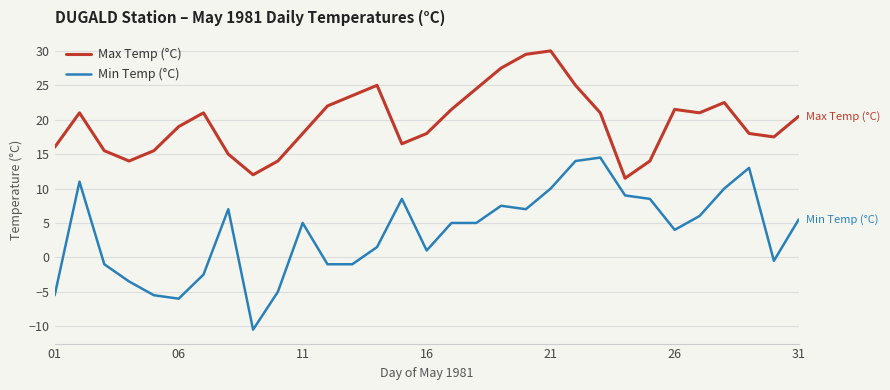

True or false: Min Temp (°C) and Max Temp (°C) cross at least once.

False